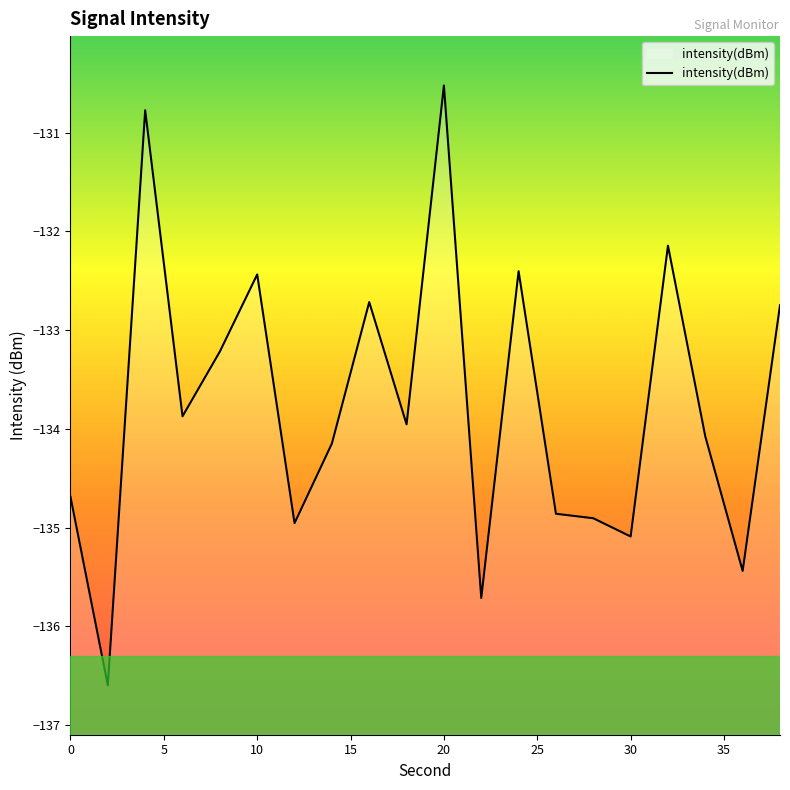

Reading left to right, what are all the values shown in this chart?

-134.7	-136.6	-130.8	-133.9	-133.2	-132.4	-135.0	-134.1	-132.7	-134.0	-130.5	-135.7	-132.4	-134.9	-134.9	-135.1	-132.1	-134.1	-135.4	-132.7